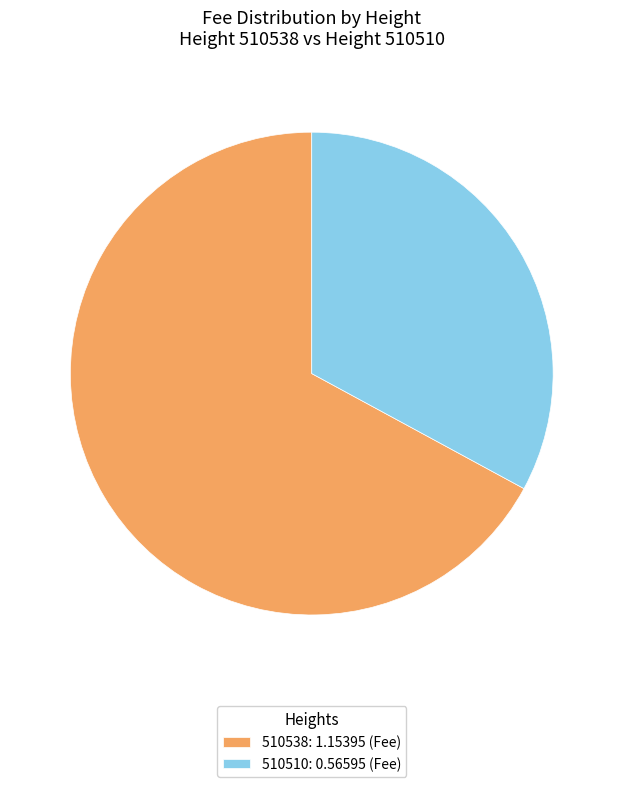

True or false: 510510 accounts for 33% of the total.

True